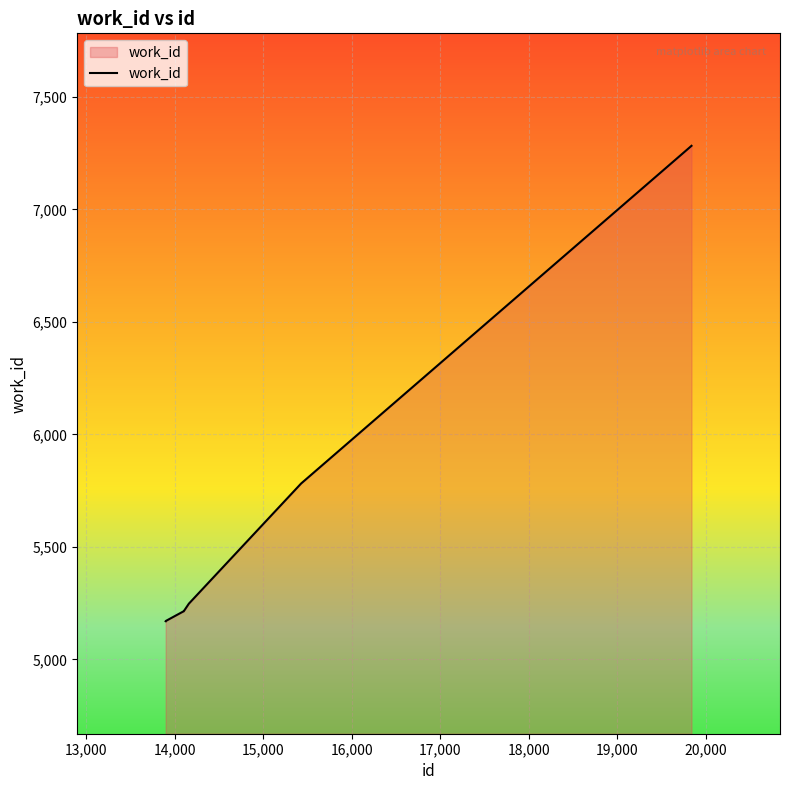

What is the smallest value displayed?

5170